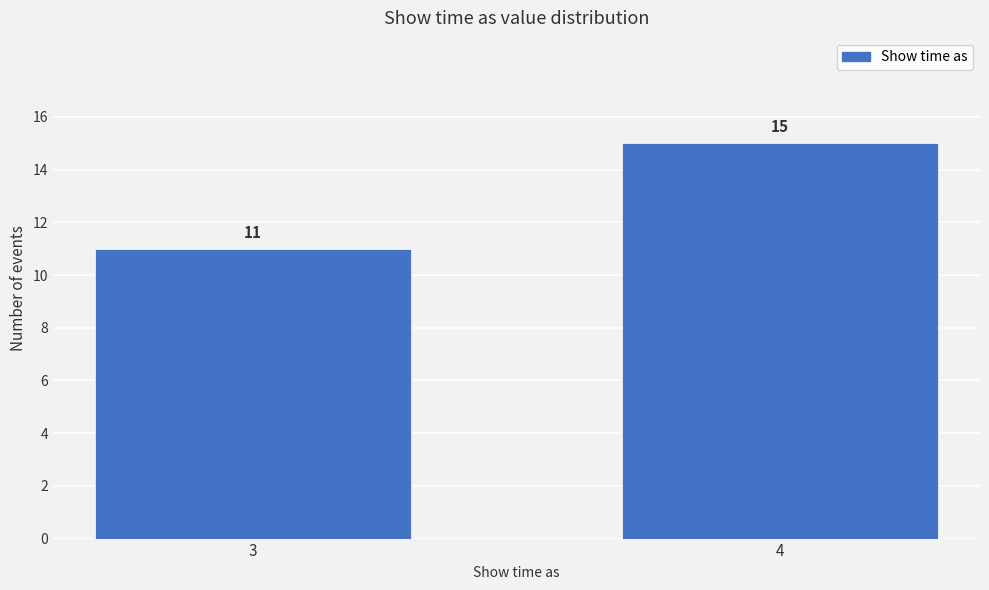

Reading left to right, transcribe all the data shown in this chart.

11	15